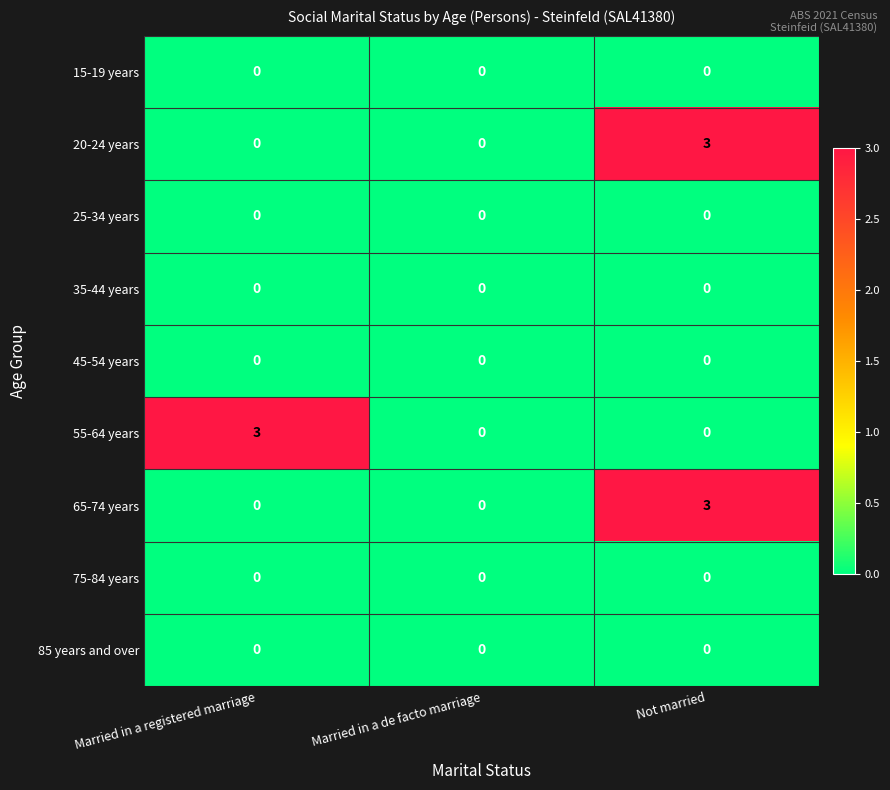

Reading left to right, extract all data points from this chart.

15-19 years: Married in a registered marriage=0	Married in a de facto marriage=0	Not married=0
20-24 years: Married in a registered marriage=0	Married in a de facto marriage=0	Not married=3
25-34 years: Married in a registered marriage=0	Married in a de facto marriage=0	Not married=0
35-44 years: Married in a registered marriage=0	Married in a de facto marriage=0	Not married=0
45-54 years: Married in a registered marriage=0	Married in a de facto marriage=0	Not married=0
55-64 years: Married in a registered marriage=3	Married in a de facto marriage=0	Not married=0
65-74 years: Married in a registered marriage=0	Married in a de facto marriage=0	Not married=3
75-84 years: Married in a registered marriage=0	Married in a de facto marriage=0	Not married=0
85 years and over: Married in a registered marriage=0	Married in a de facto marriage=0	Not married=0